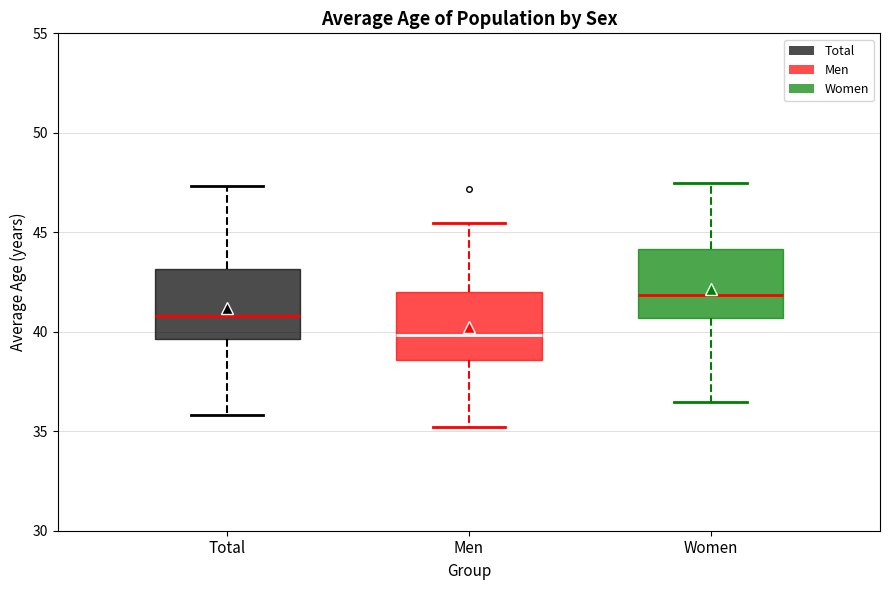

Where does the median line of the box for Women sit on the y-axis? The values are not printed on the chart, so give them approximately, as read against the axis.

42.0